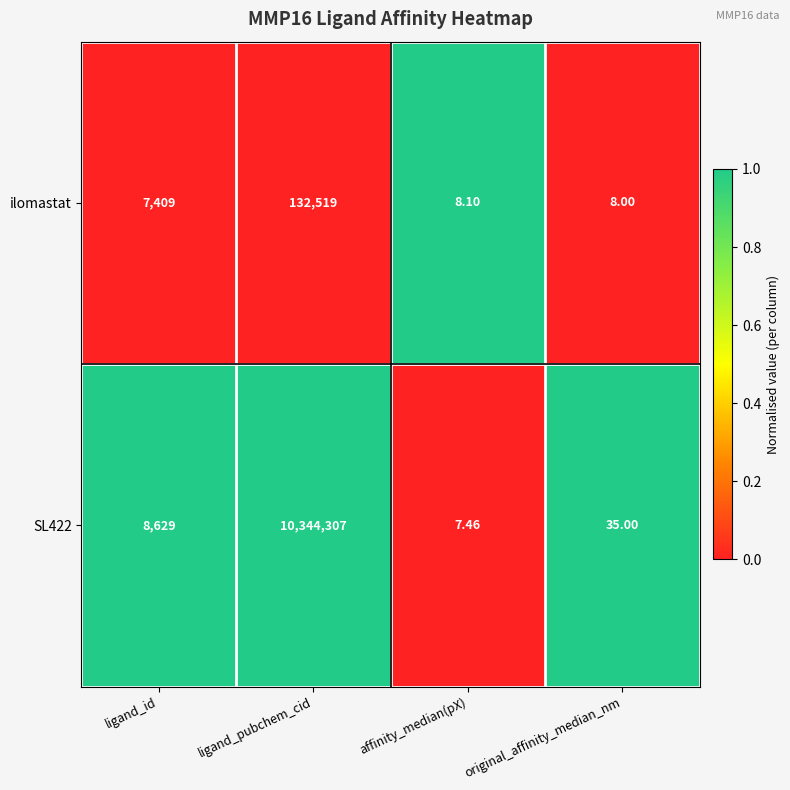

What is the total value across all series at affinity_median(pX)?

15.6